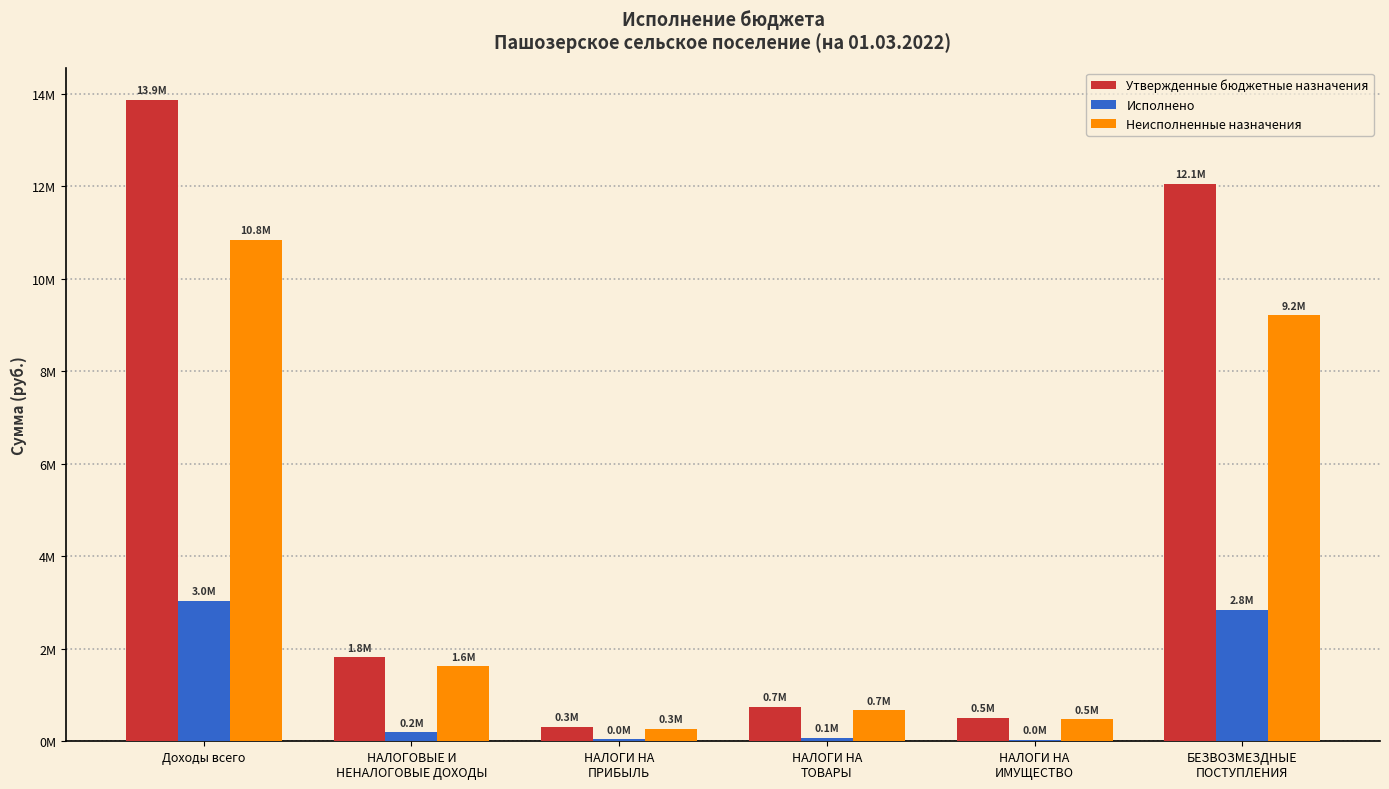

Are the bars horizontal?

No